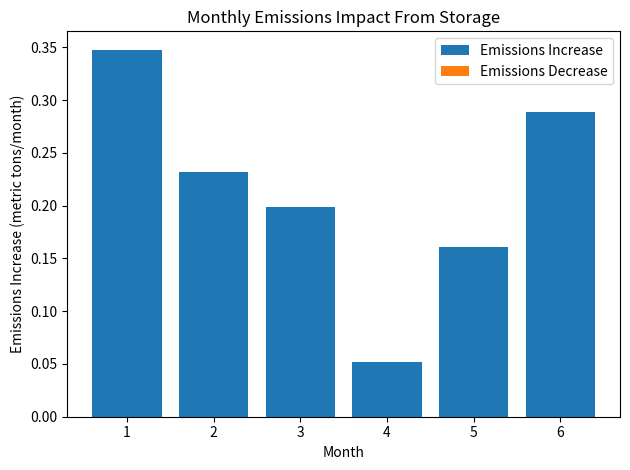

Are the bars grouped side by side (vs. stacked)?

No